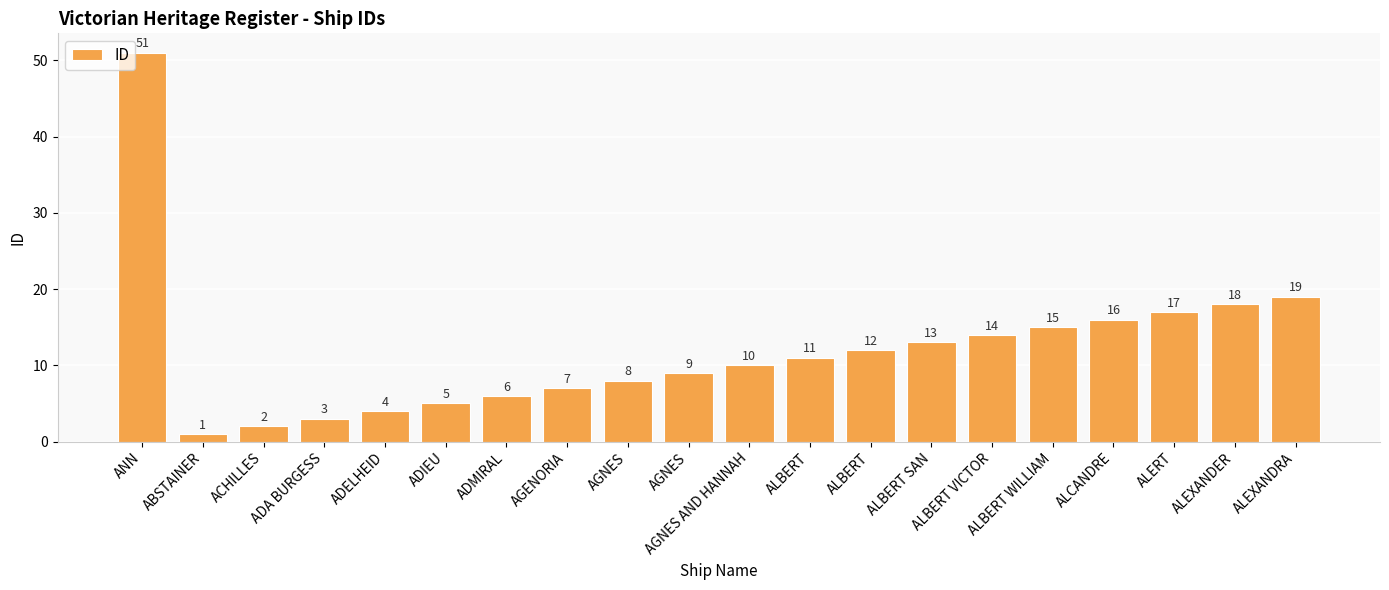

Are the bars horizontal?

No